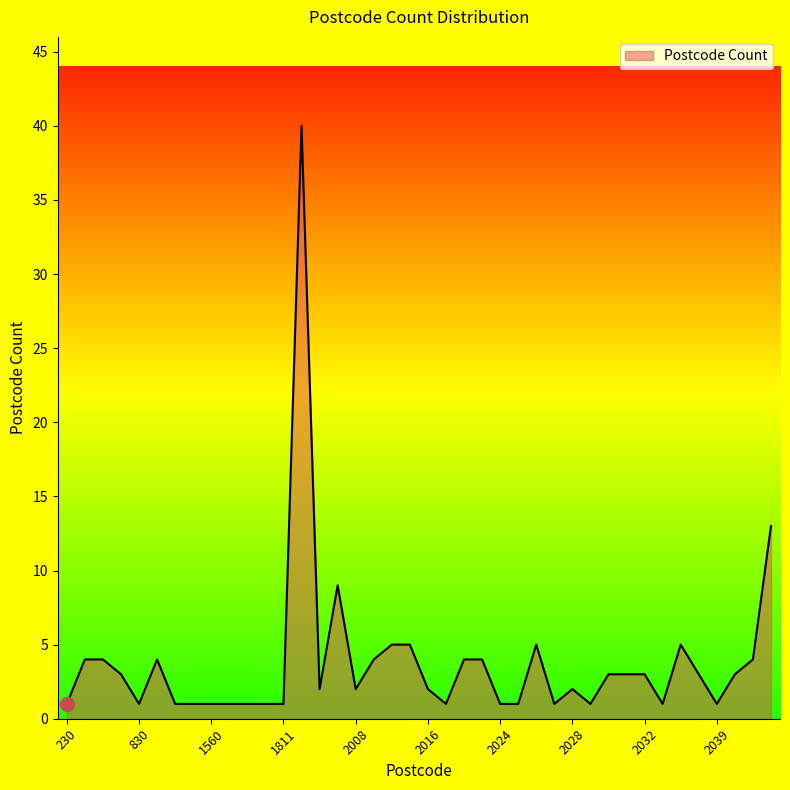

What is the minimum value shown in the chart?

1